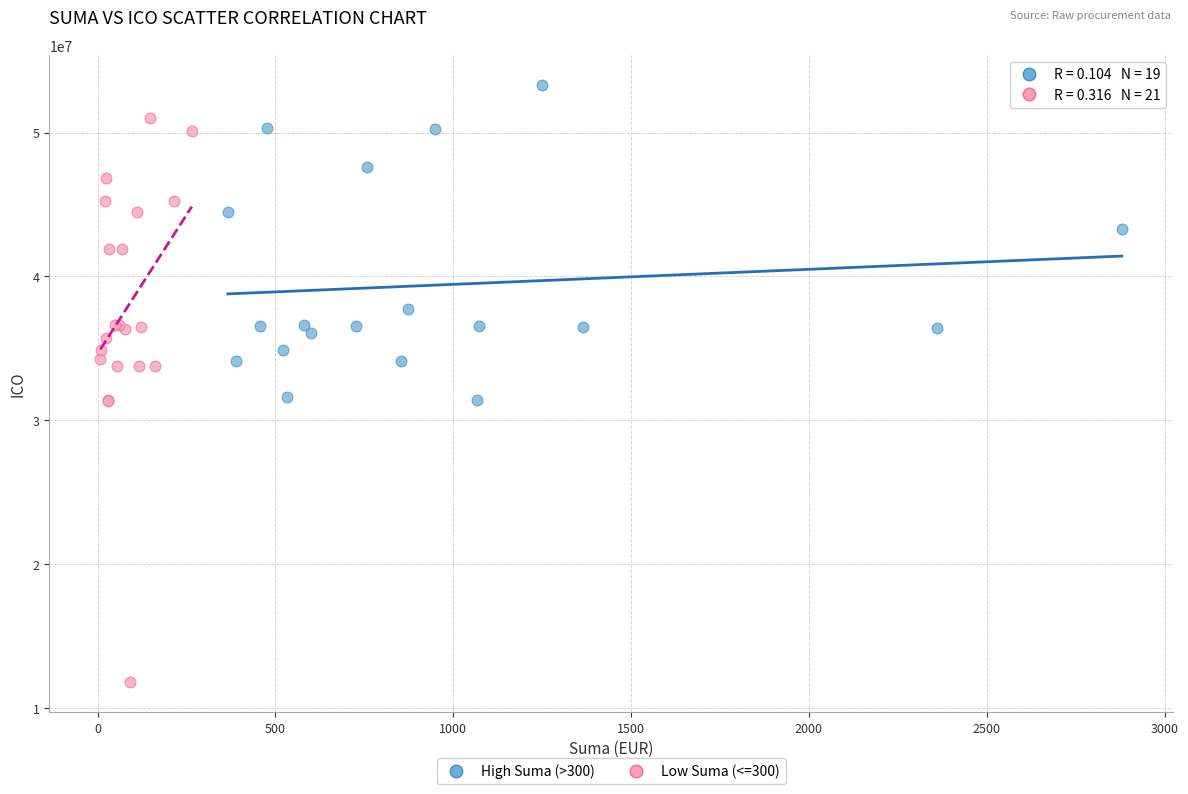

Which series reaches the maximum Y coordinate?

High Suma (>300)